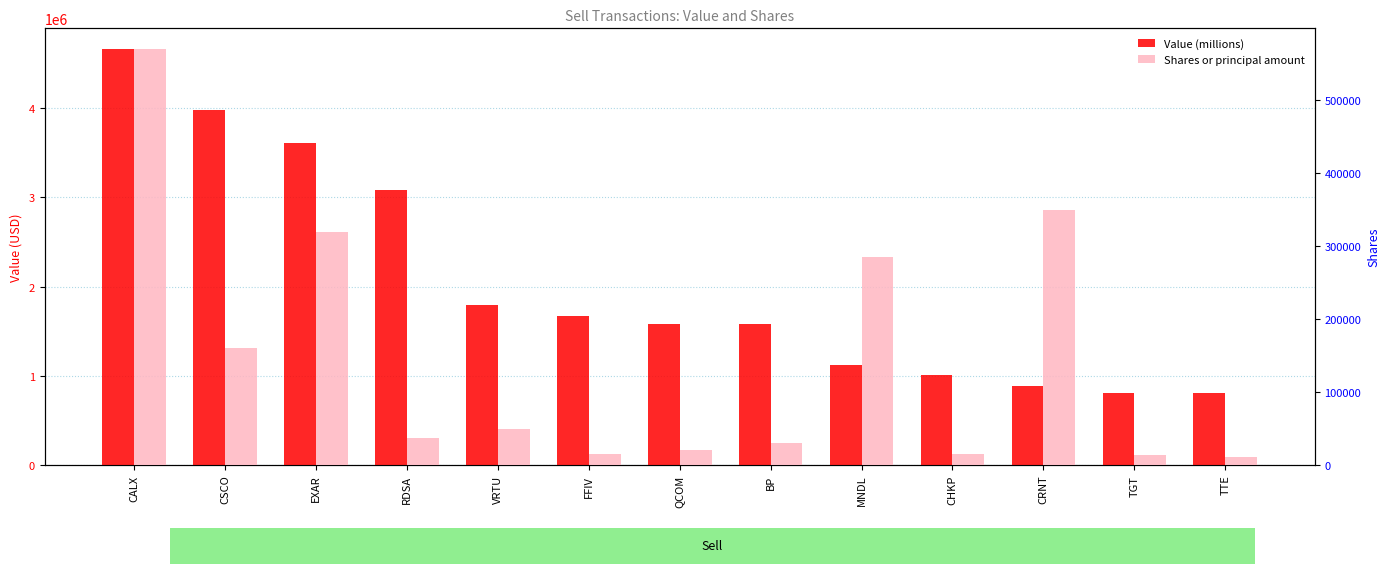

Does the chart contain stacked bars?

No